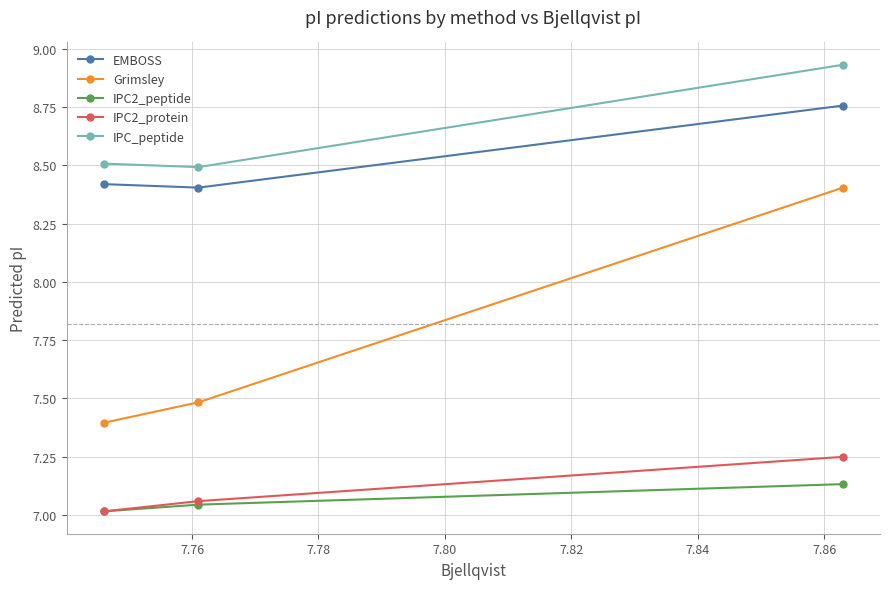

What is the difference between the maximum and second lowest values in the IPC_peptide series?

0.4